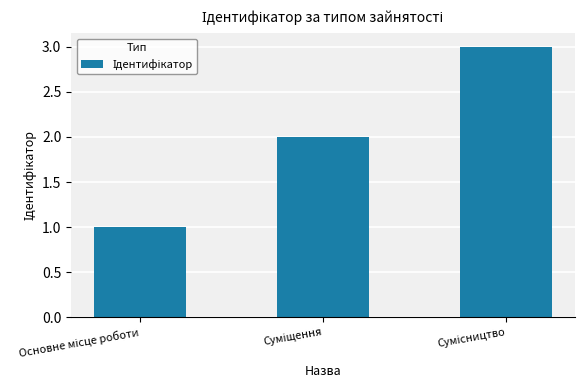

What is the greatest value displayed?

3